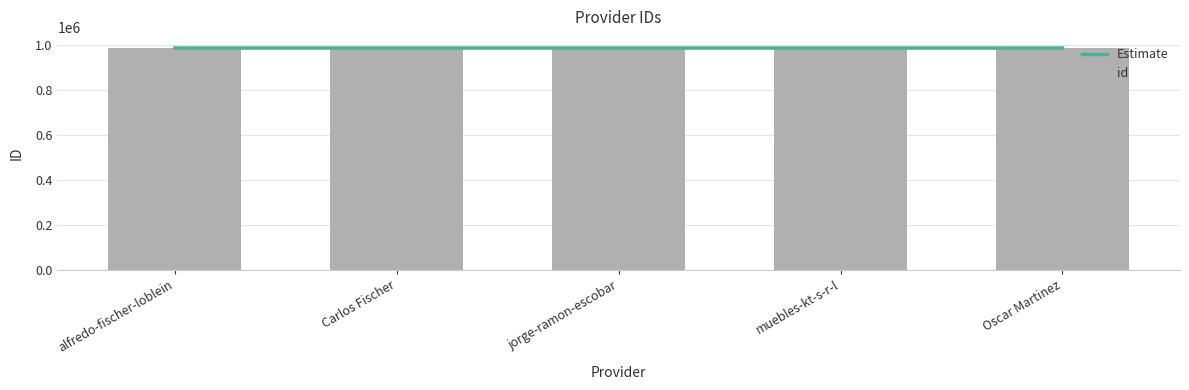

Which has a higher value, Carlos Fischer or alfredo-fischer-loblein?

Carlos Fischer